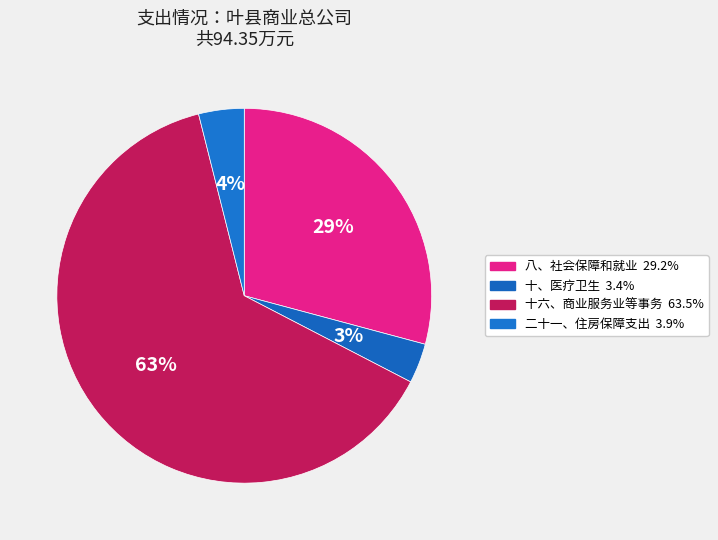

How many segments does this pie chart have?

4